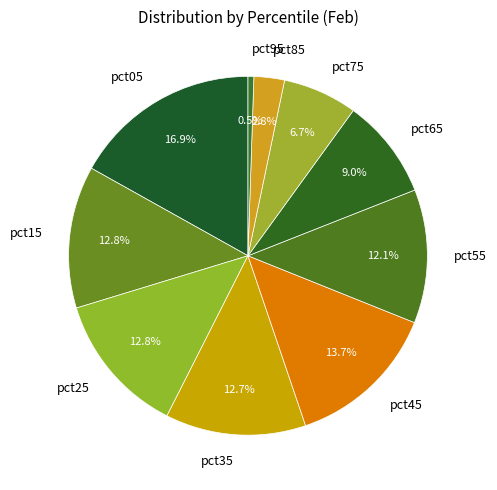

Is it true that pct55 is 23% of the pie?

False